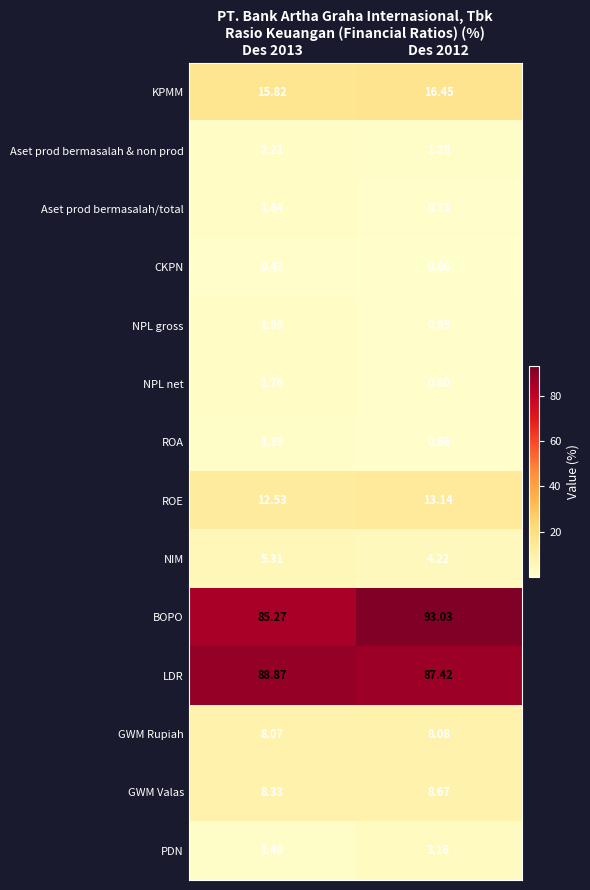

Is the value of ROA at Des 2013 greater than the value of GWM Rupiah at Des 2012?

No